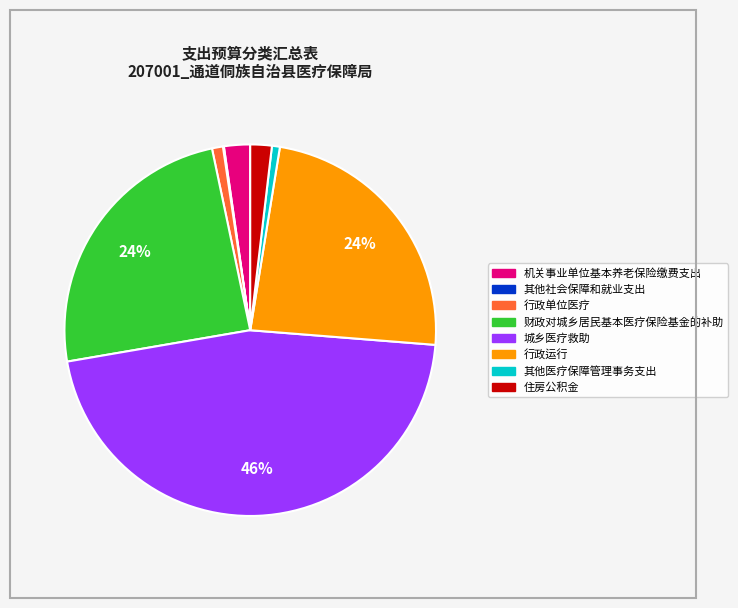

To the nearest percent, what portion does 住房公积金 represent?

2%